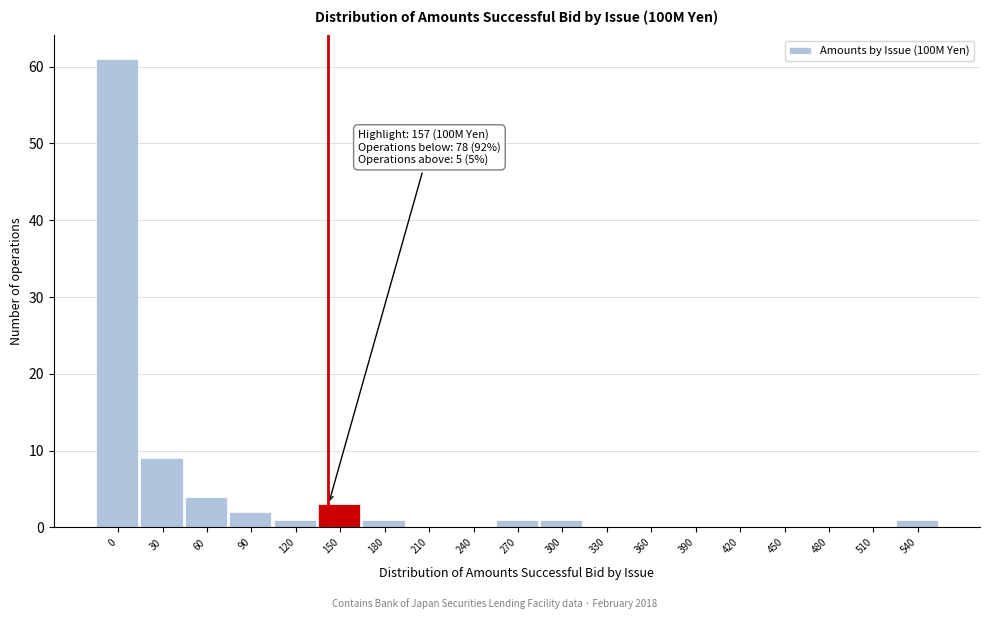

Reading left to right, extract all data points from this chart.

0=61	30=9	60=4	90=2	120=1	150=3	180=1	210=0	240=0	270=1	300=1	330=0	360=0	390=0	420=0	450=0	480=0	510=0	540=1